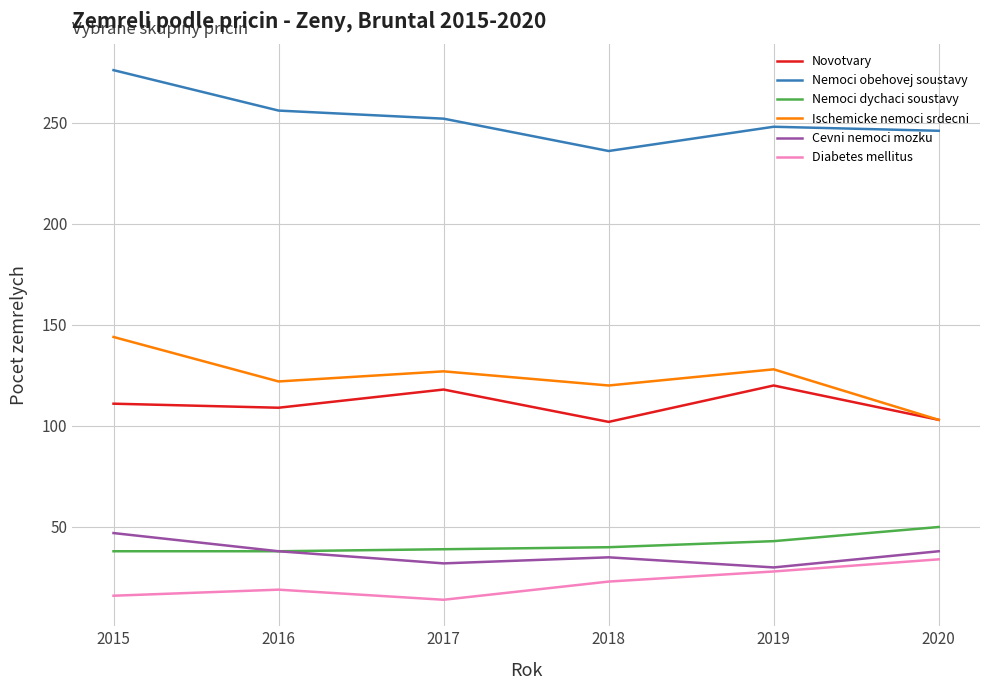

What is the sum of all Nemoci obehovej soustavy values?

1514